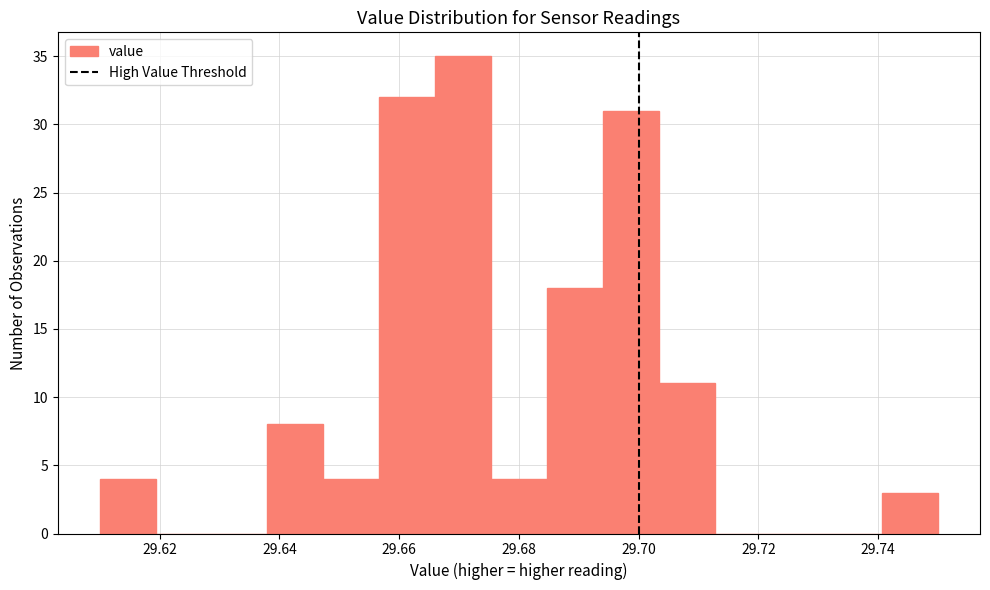

Reading left to right, transcribe this chart: for each bar, give the range it covers on the x-axis and its height. Neither the bar edges nor the heights are printed on the chart, so give them approximately, as read against the axes.

29.610 to 29.620: 4
29.620 to 29.628: 0
29.628 to 29.638: 0
29.638 to 29.648: 8
29.648 to 29.656: 4
29.656 to 29.666: 32
29.666 to 29.676: 35
29.676 to 29.684: 4
29.684 to 29.694: 18
29.694 to 29.704: 31
29.704 to 29.712: 11
29.712 to 29.722: 0
29.722 to 29.732: 0
29.732 to 29.740: 0
29.740 to 29.750: 3